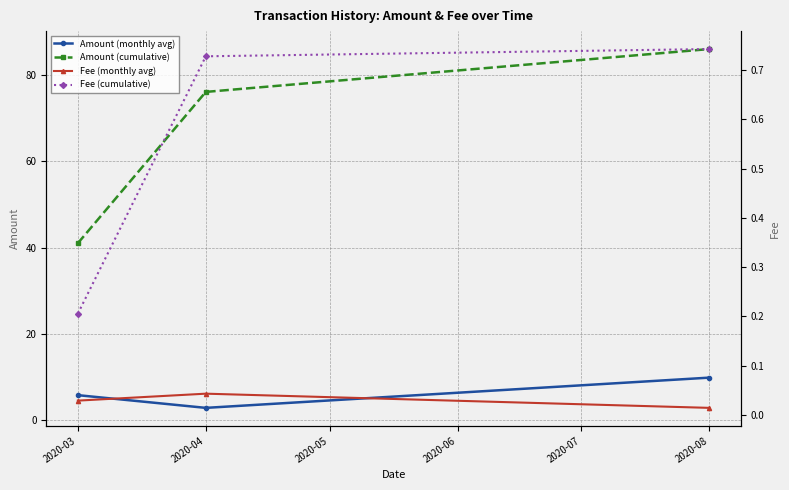

What are all the series names shown in the legend?

Amount (monthly avg), Amount (cumulative), Fee (monthly avg), Fee (cumulative)